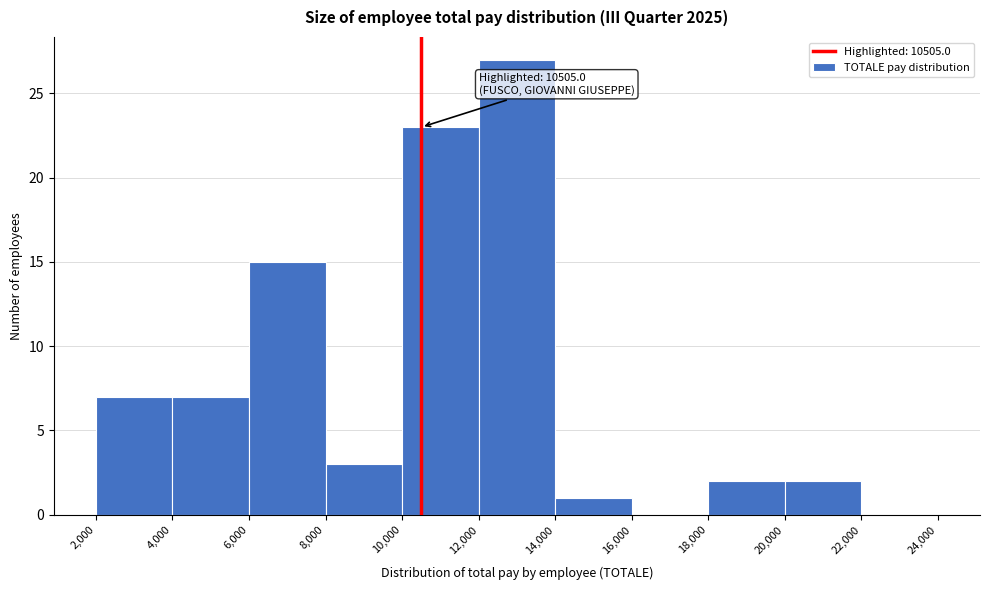

Over which range of the x-axis is the bar tallest?

12,000 to 14,000